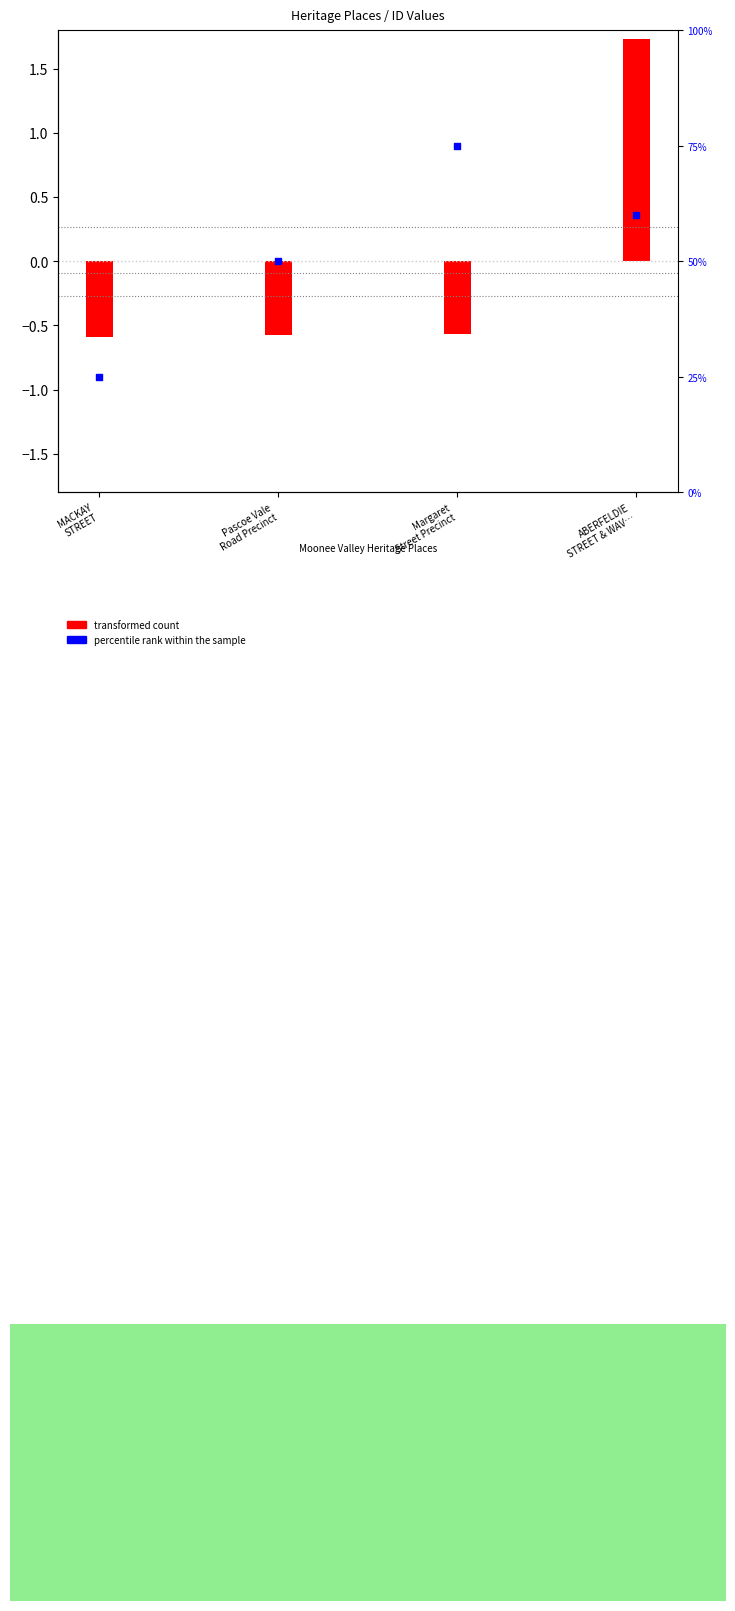

What are all the series names shown in the legend?

transformed count, percentile rank within the sample